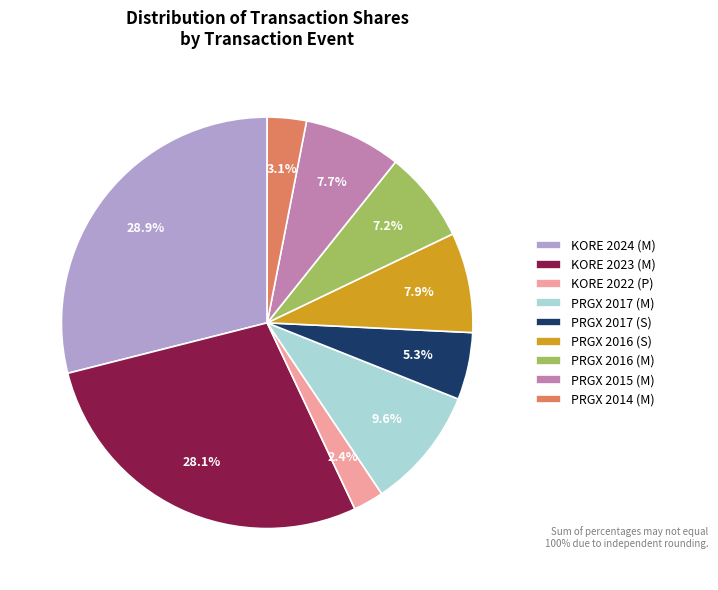

Which category has the biggest portion of the pie?

KORE 2024 (M)